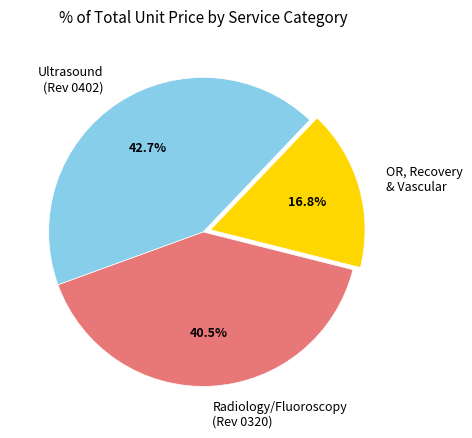

To the nearest percent, what is the difference between the largest and smallest slice percentages?

26%